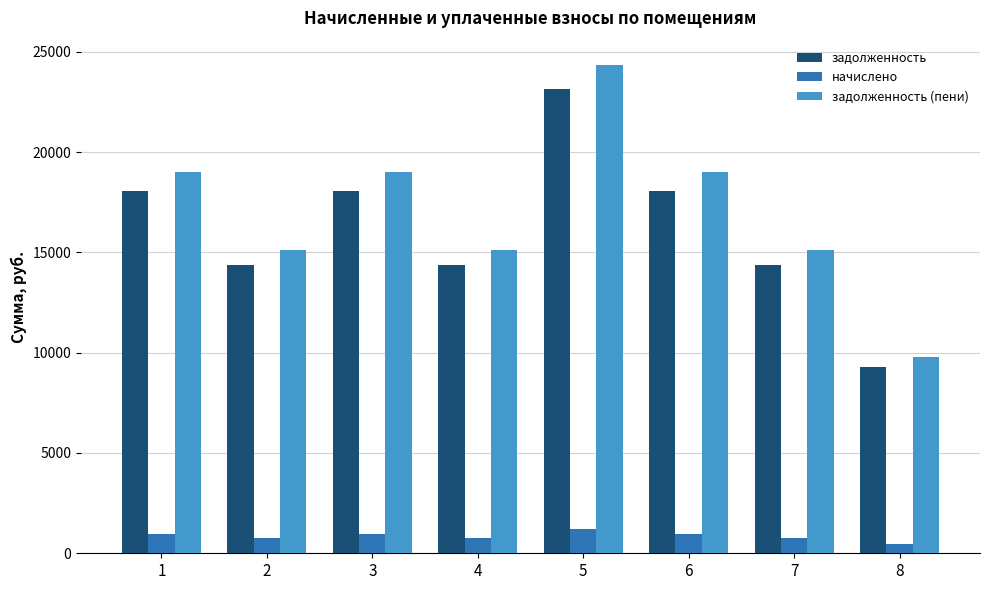

What is the maximum value shown in the chart?

24339.7